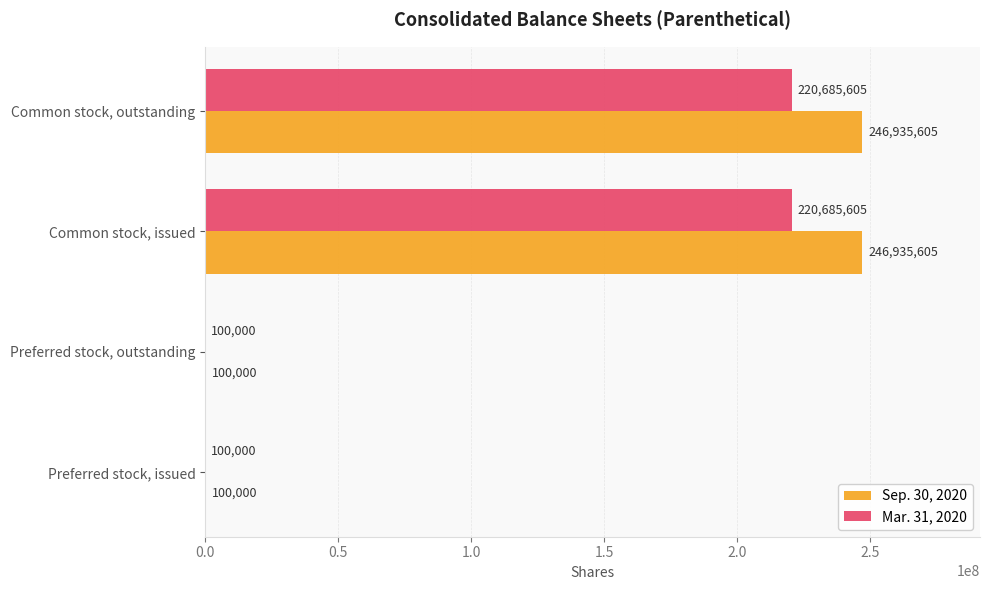

What is the maximum value for Sep. 30, 2020?

246935605